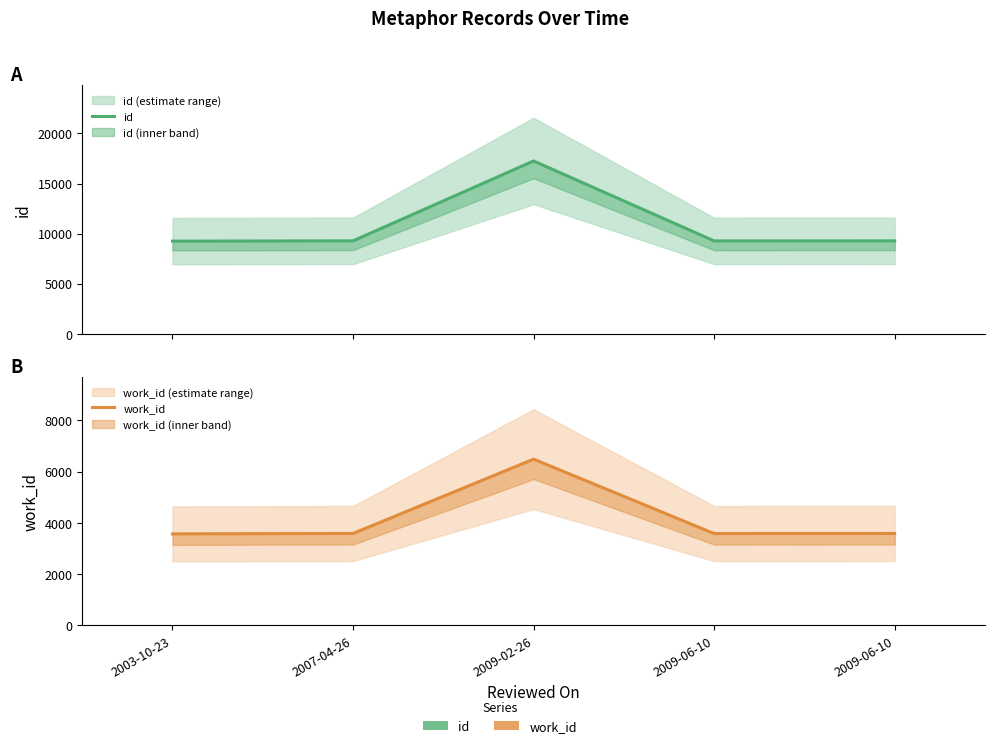

What is the sum of all id values?

54330